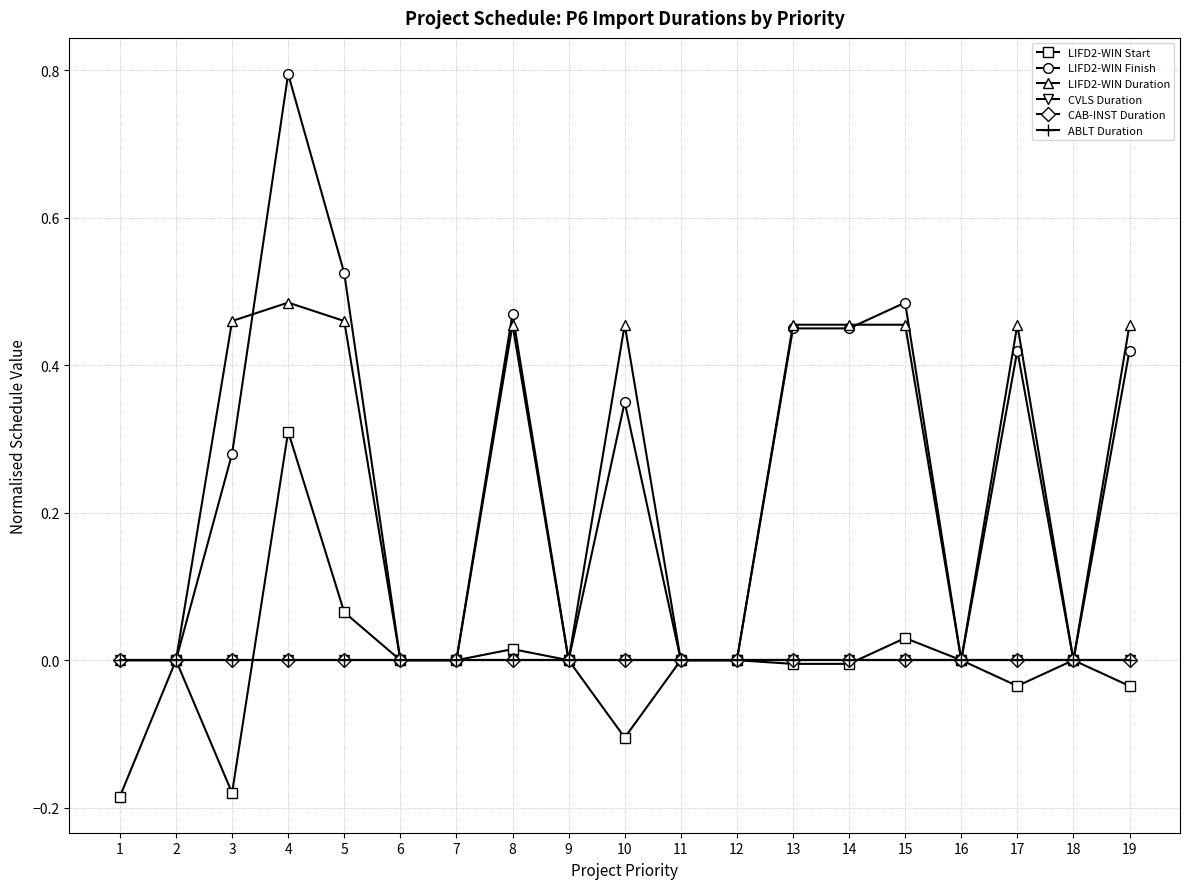

Reading left to right, list all the values displayed in this chart.

LIFD2-WIN Start: -0.2	0.0	-0.2	0.3	0.1	0.0	0.0	0.0	0.0	-0.1	0.0	0.0	-0.0	-0.0	0.0	0.0	-0.0	0.0	-0.0
LIFD2-WIN Finish: 0.0	0.0	0.3	0.8	0.5	0.0	0.0	0.5	0.0	0.3	0.0	0.0	0.5	0.5	0.5	0.0	0.4	0.0	0.4
LIFD2-WIN Duration: 0.0	0.0	0.5	0.5	0.5	0.0	0.0	0.5	0.0	0.5	0.0	0.0	0.5	0.5	0.5	0.0	0.5	0.0	0.5
CVLS Duration: 0.0	0.0	0.0	0.0	0.0	0.0	0.0	0.0	0.0	0.0	0.0	0.0	0.0	0.0	0.0	0.0	0.0	0.0	0.0
CAB-INST Duration: 0.0	0.0	0.0	0.0	0.0	0.0	0.0	0.0	0.0	0.0	0.0	0.0	0.0	0.0	0.0	0.0	0.0	0.0	0.0
ABLT Duration: 0.0	0.0	0.0	0.0	0.0	0.0	0.0	0.0	0.0	0.0	0.0	0.0	0.0	0.0	0.0	0.0	0.0	0.0	0.0